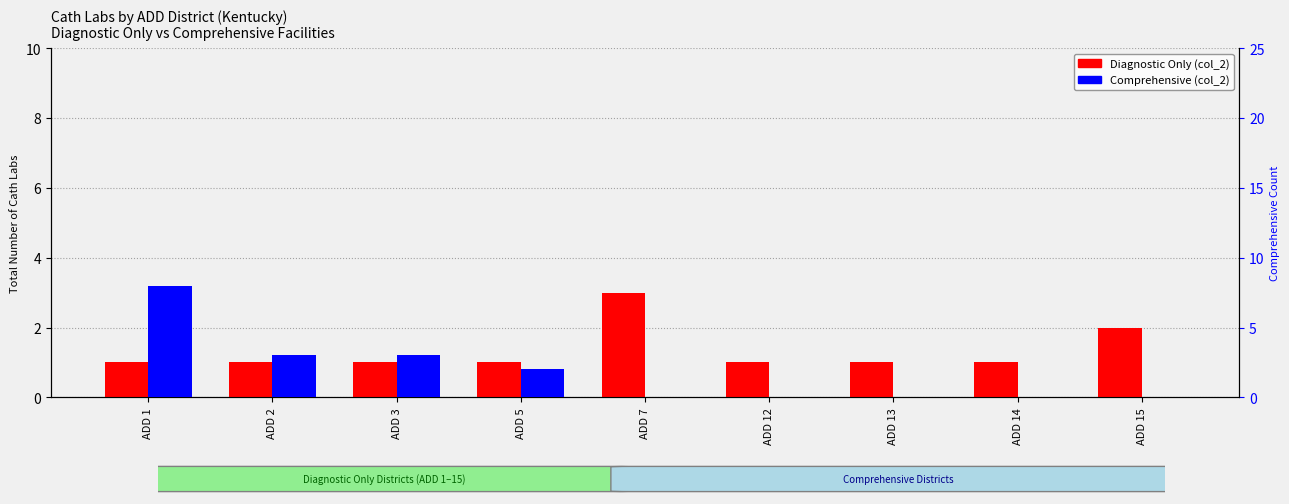

What is the greatest value displayed?

8